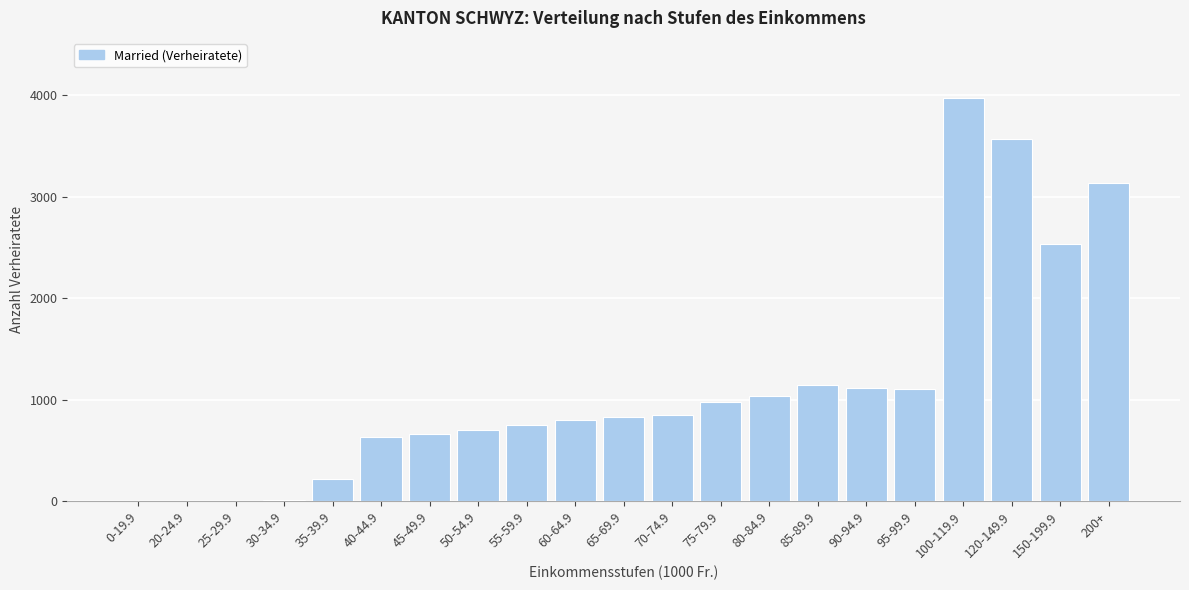

Approximately how many times larger is the value at 60-64.9 compared to 150-199.9?

0.3